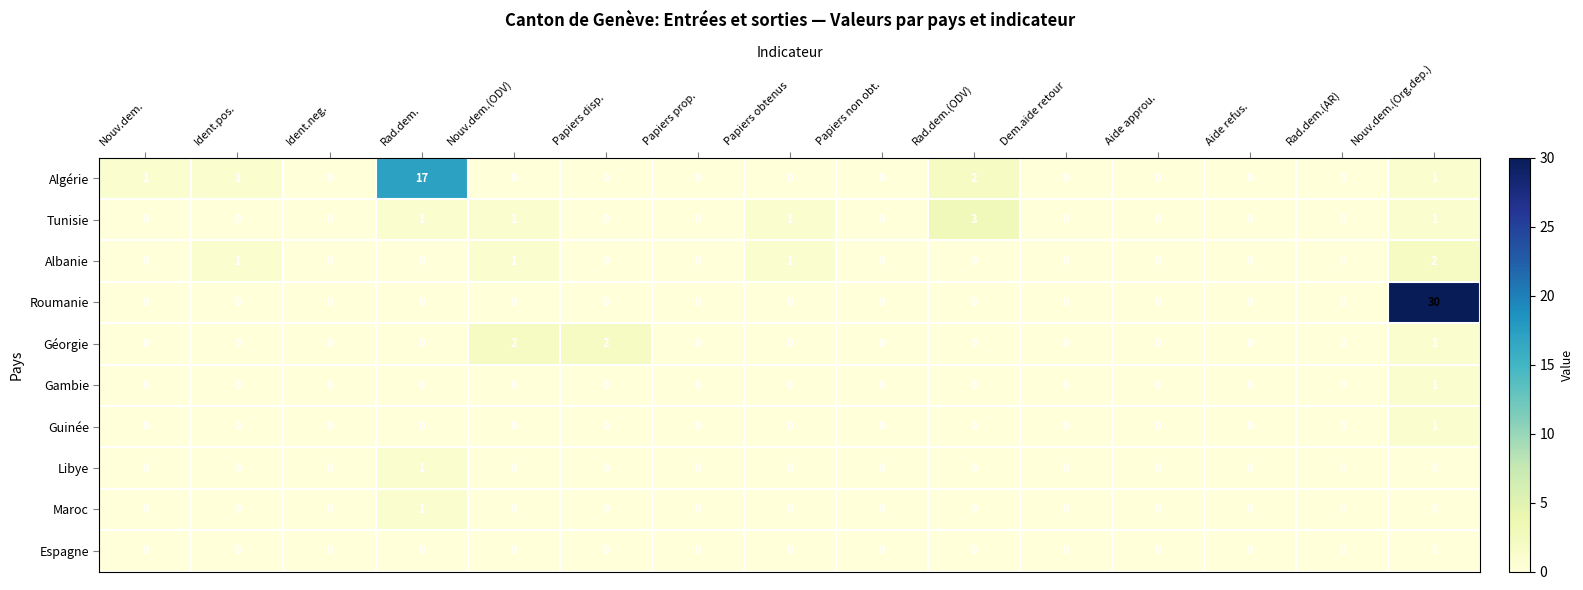

What is the difference between the maximum and minimum values in the Algérie series?

17